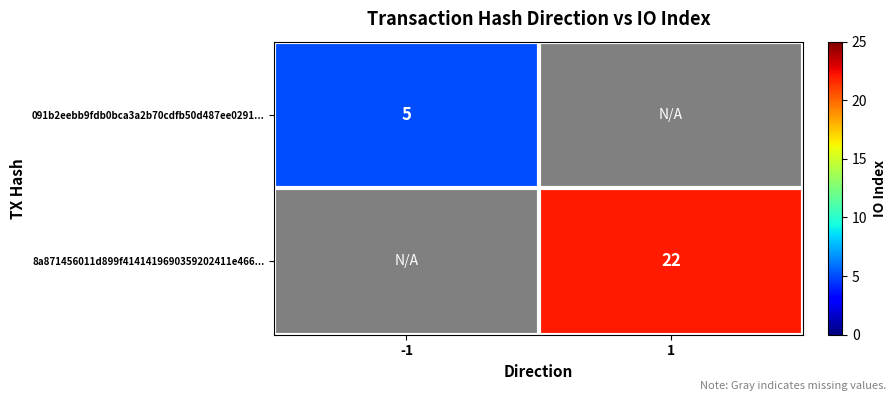

The value of 091b2eebb9fdb0bca3a2b70cdfb50d487ee0291... at -1 is 5. True or false?

True